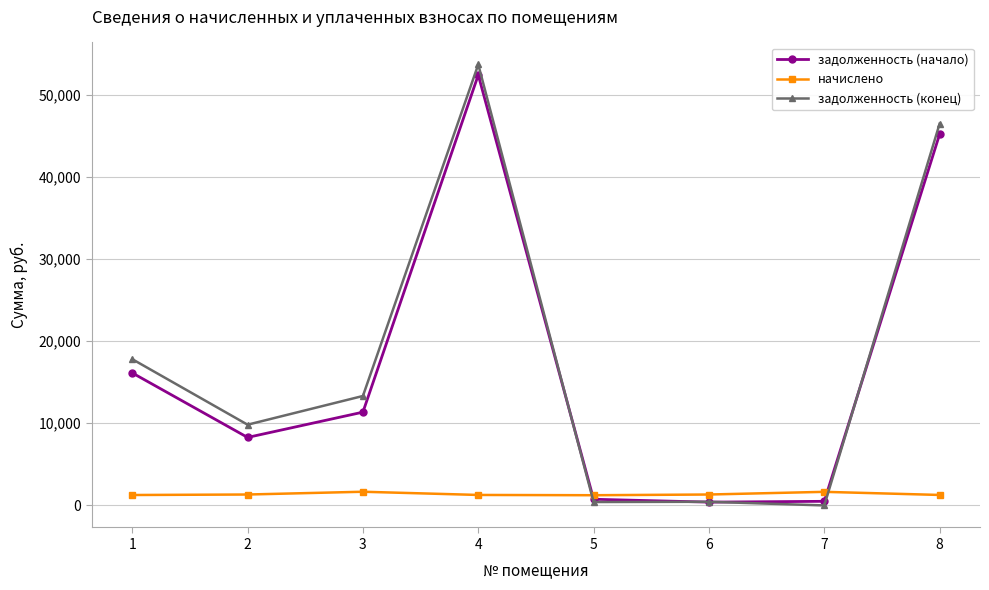

What is the value of the задолженность (начало) point at the 3rd from the left?

11353.6